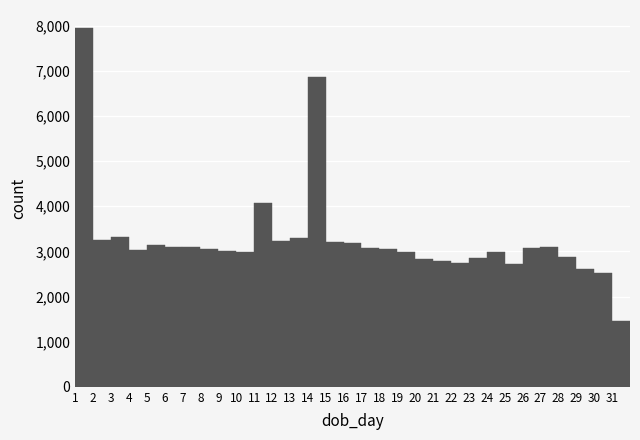

How tall is the bar that spans 11 to 12 on the x-axis? The values are not printed on the chart, so give them approximately, as read against the axis.

4100